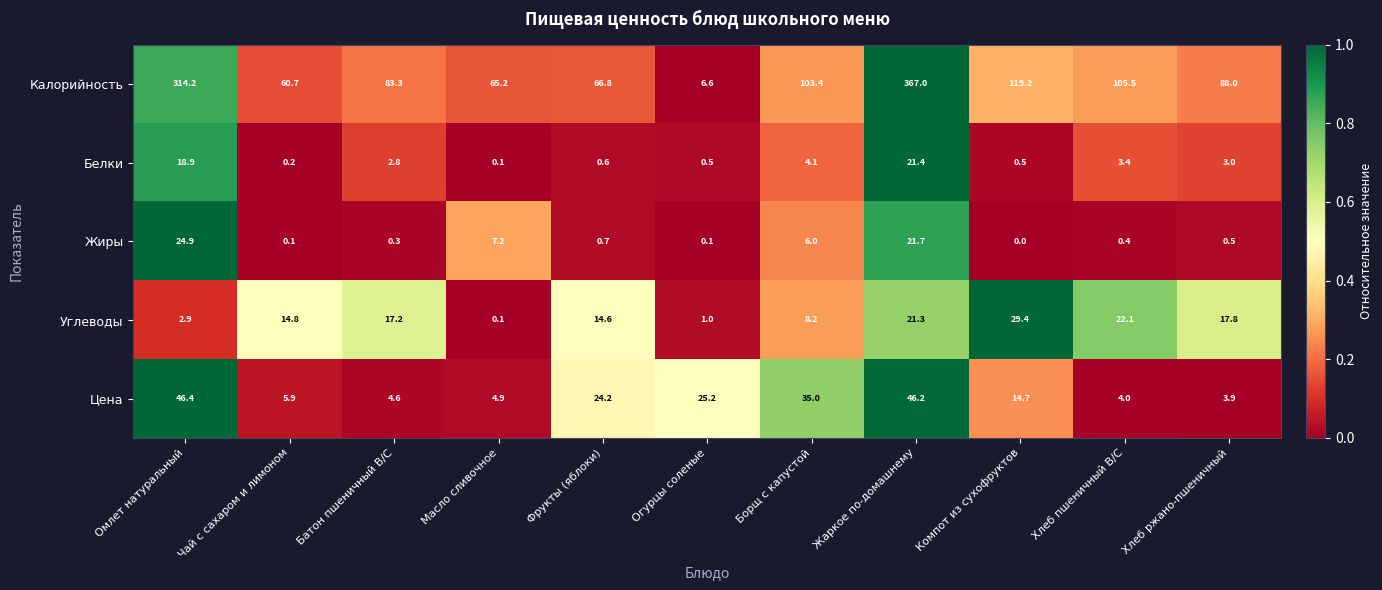

Rank the series at Огурцы соленые from lowest to highest value.

Жиры, Белки, Углеводы, Калорийность, Цена